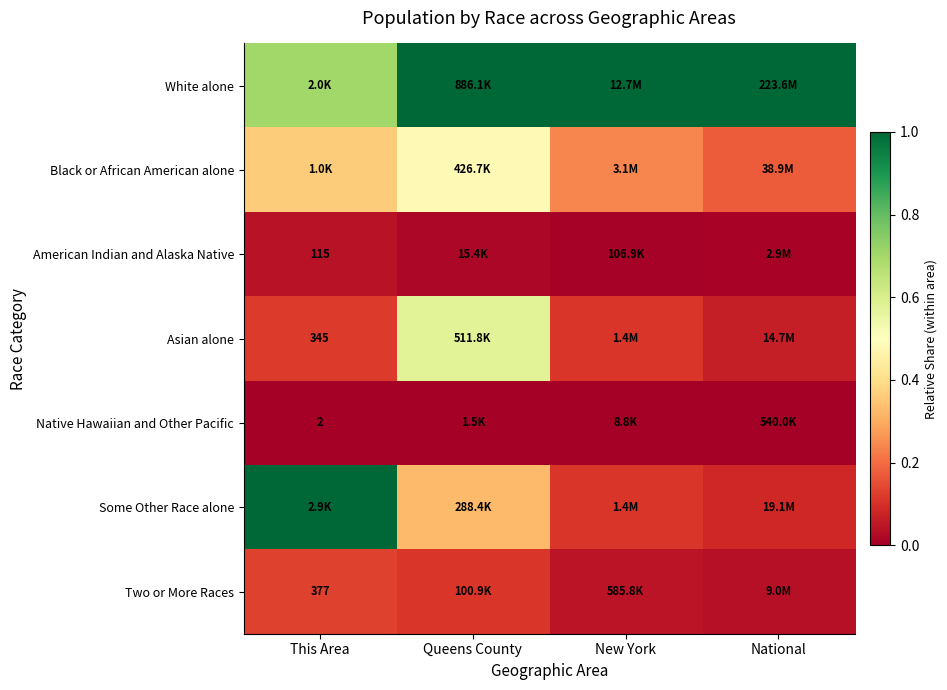

Is the value of Native Hawaiian and Other Pacific at This Area greater than the value of Two or More Races at This Area?

No